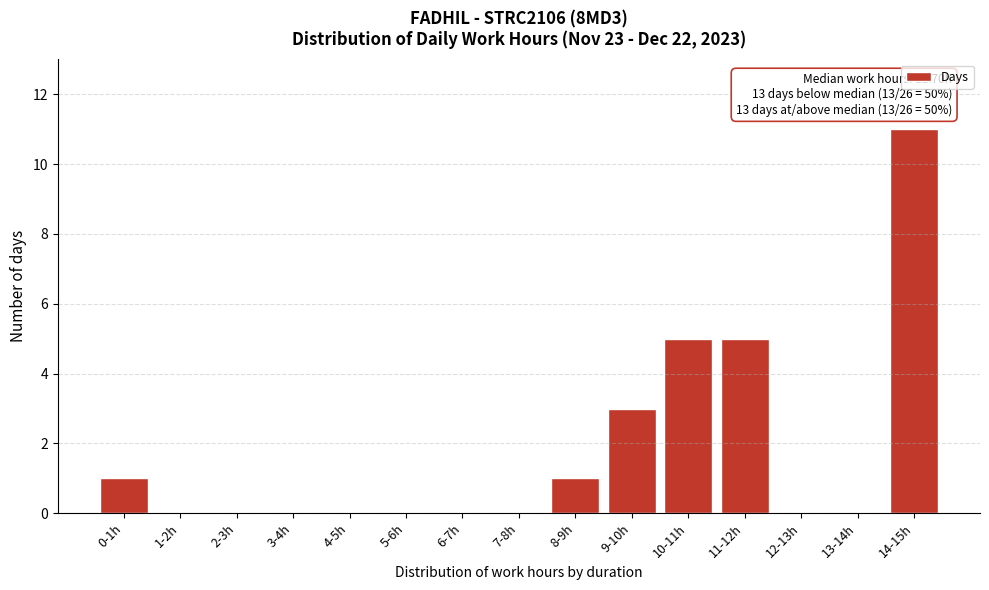

Reading right to left, extract all data points from this chart.

14-15h=11	13-14h=0	12-13h=0	11-12h=5	10-11h=5	9-10h=3	8-9h=1	7-8h=0	6-7h=0	5-6h=0	4-5h=0	3-4h=0	2-3h=0	1-2h=0	0-1h=1